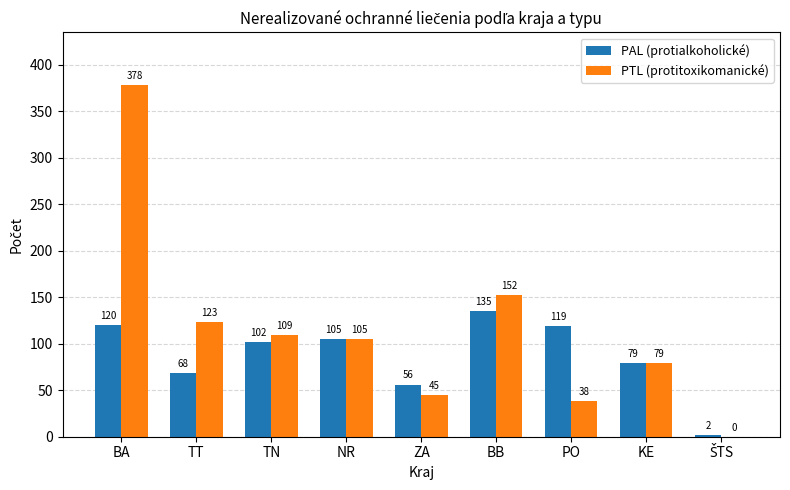

Reading right to left, extract all data points from this chart.

PAL (protialkoholické): 2	79	119	135	56	105	102	68	120
PTL (protitoxikomanické): 0	79	38	152	45	105	109	123	378